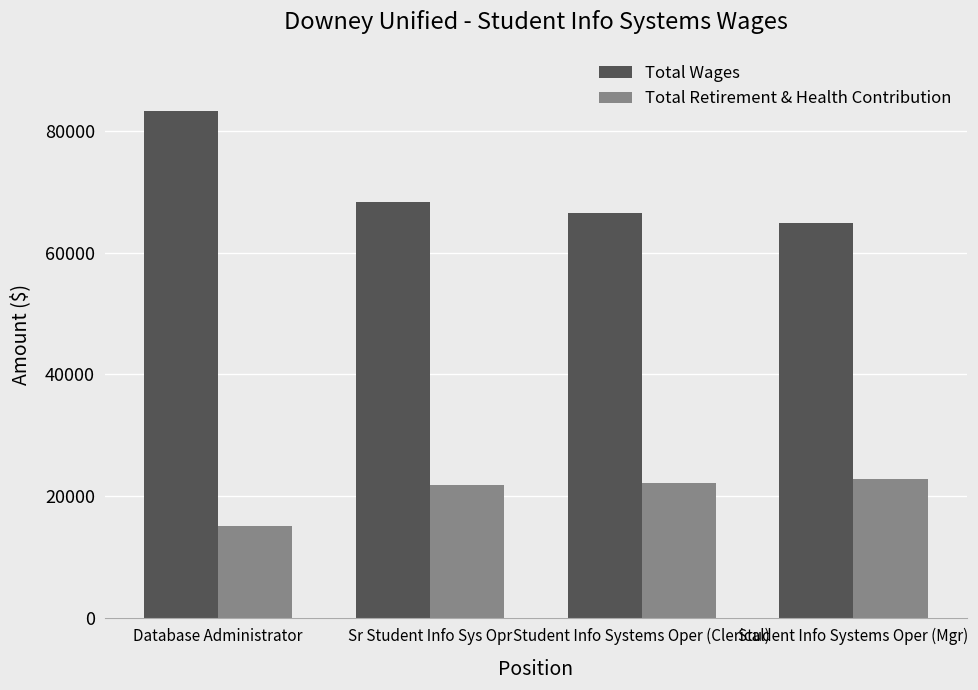

At which category does the chart reach its minimum across all series?

Database Administrator